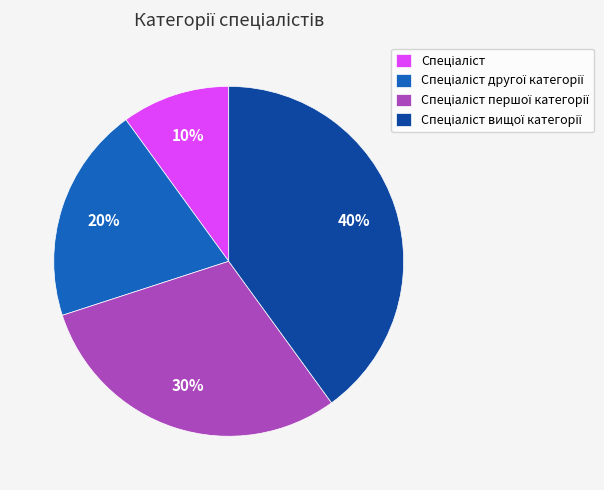

Count the number of slices in the pie.

4